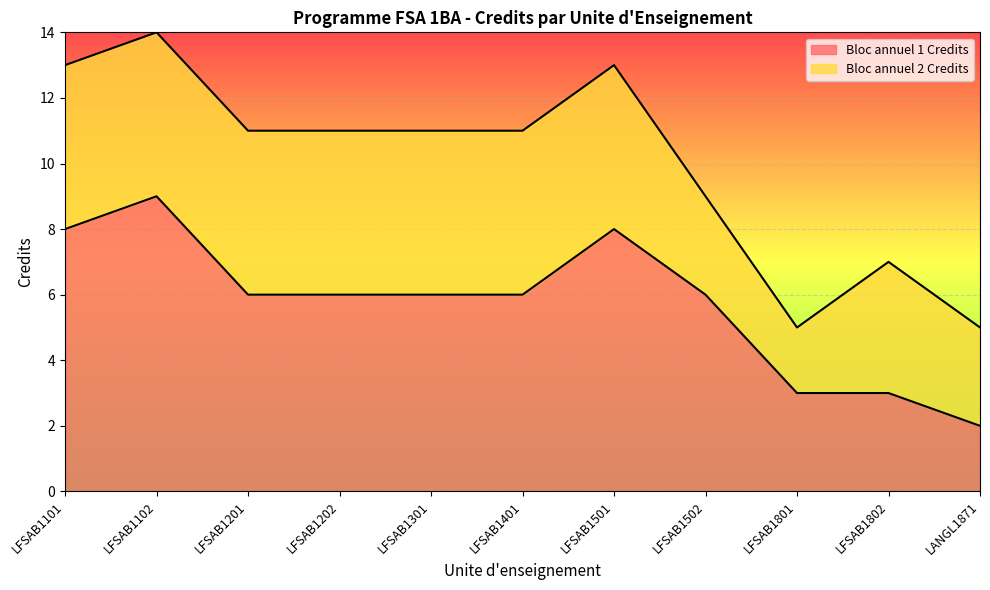

Which label corresponds to the largest value in the chart?

LFSAB1102